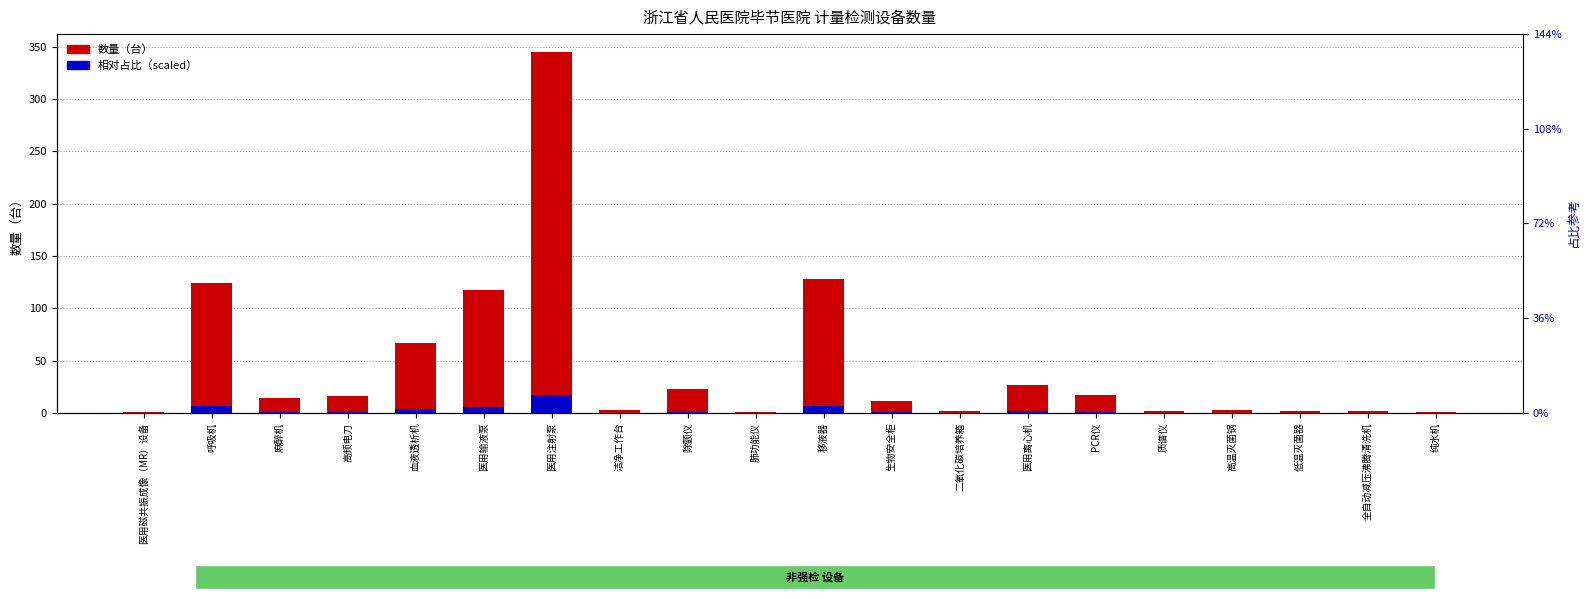

Rank the series at 生物安全柜 from highest to lowest value.

数量（台）, 相对占比（scaled）